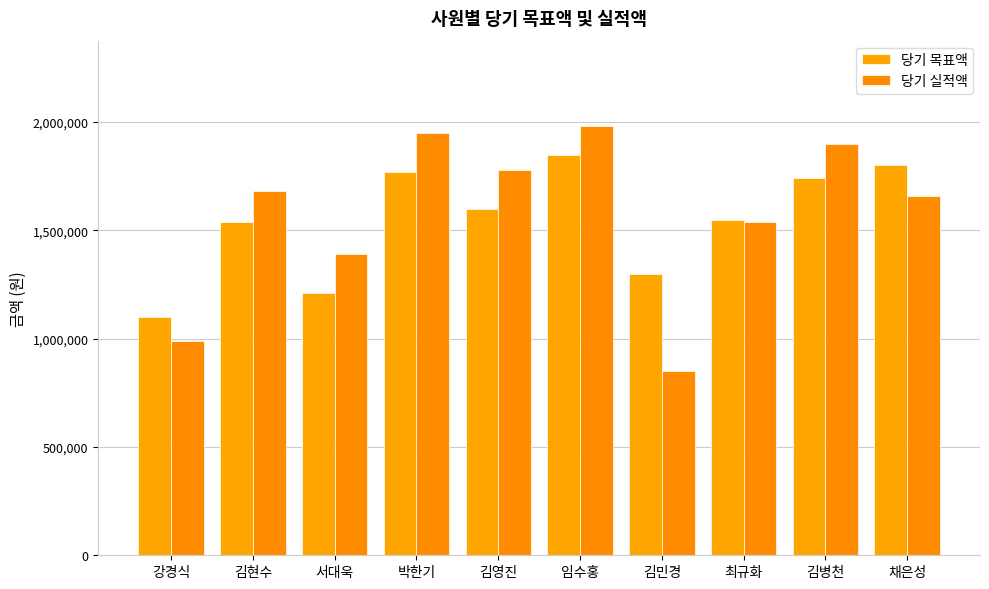

Is the value of 당기 목표액 at 최규화 greater than the value of 당기 실적액 at 서대욱?

Yes